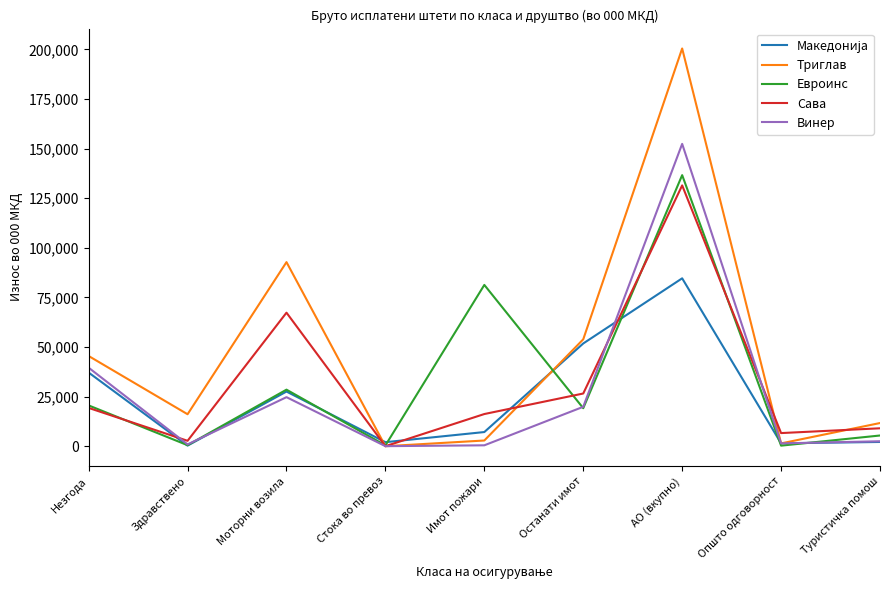

Which series ends up on top after the final intersection of Сава and Триглав?

Триглав